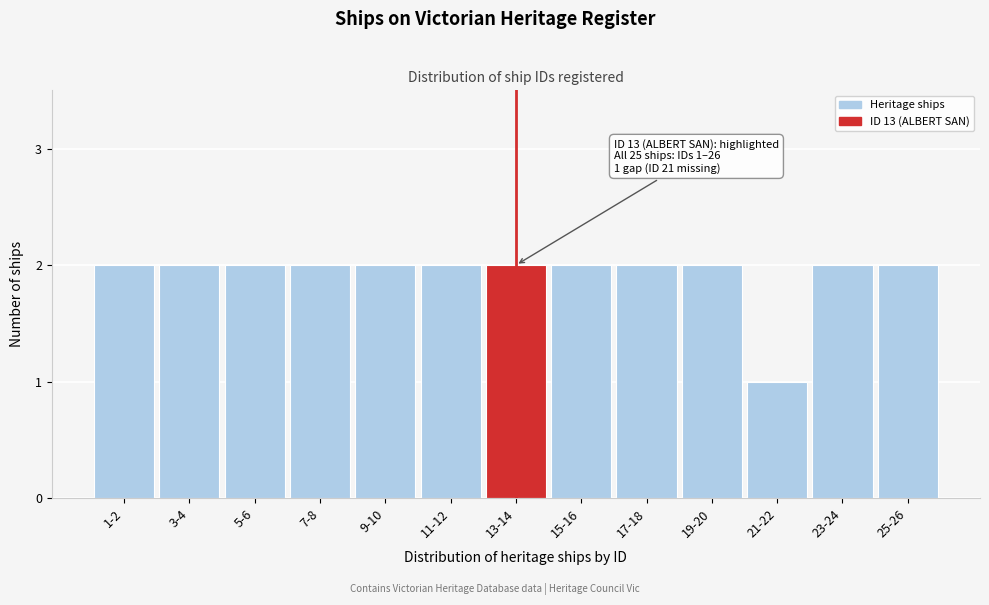

Reading left to right, list all the values displayed in this chart.

2	2	2	2	2	2	2	2	2	2	1	2	2